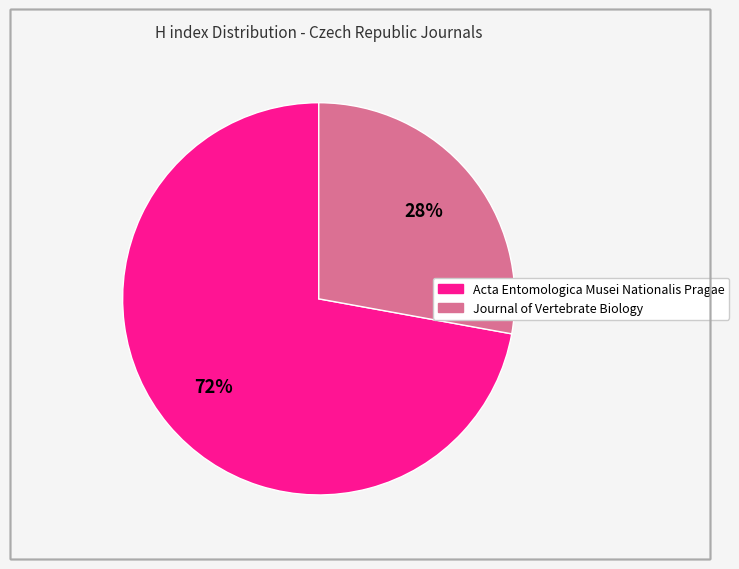

To the nearest percent, what is the difference between the largest and smallest slice percentages?

44%